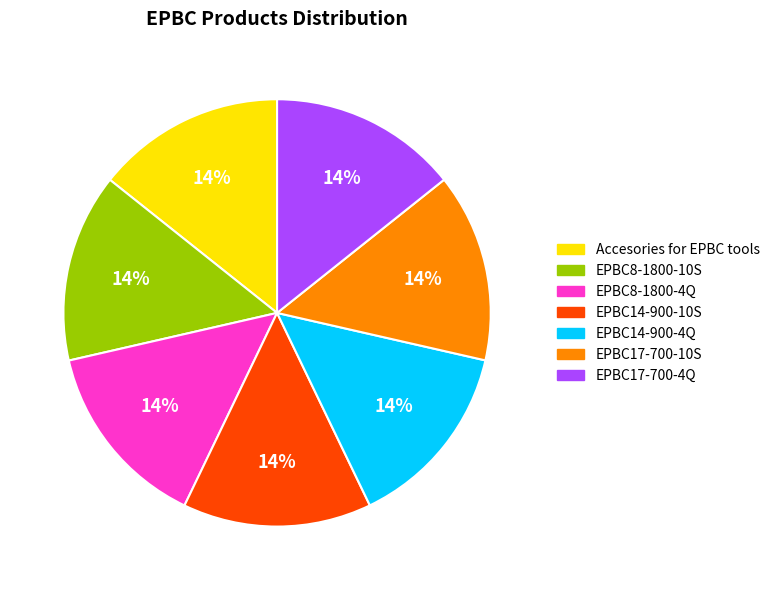

Do EPBC14-900-4Q and EPBC8-1800-4Q together represent more than half of the pie?

No